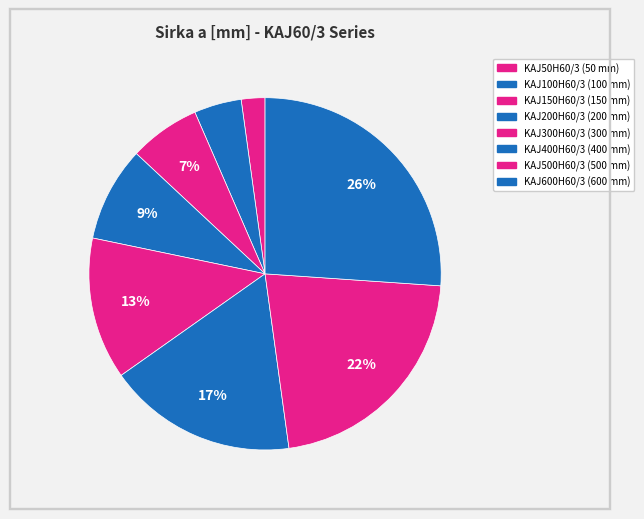

How many segments does this pie chart have?

8